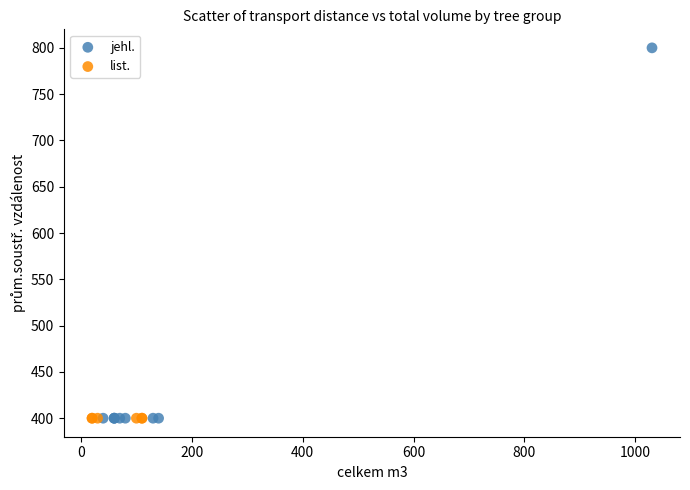

Which series contains the highest Y value?

jehl.